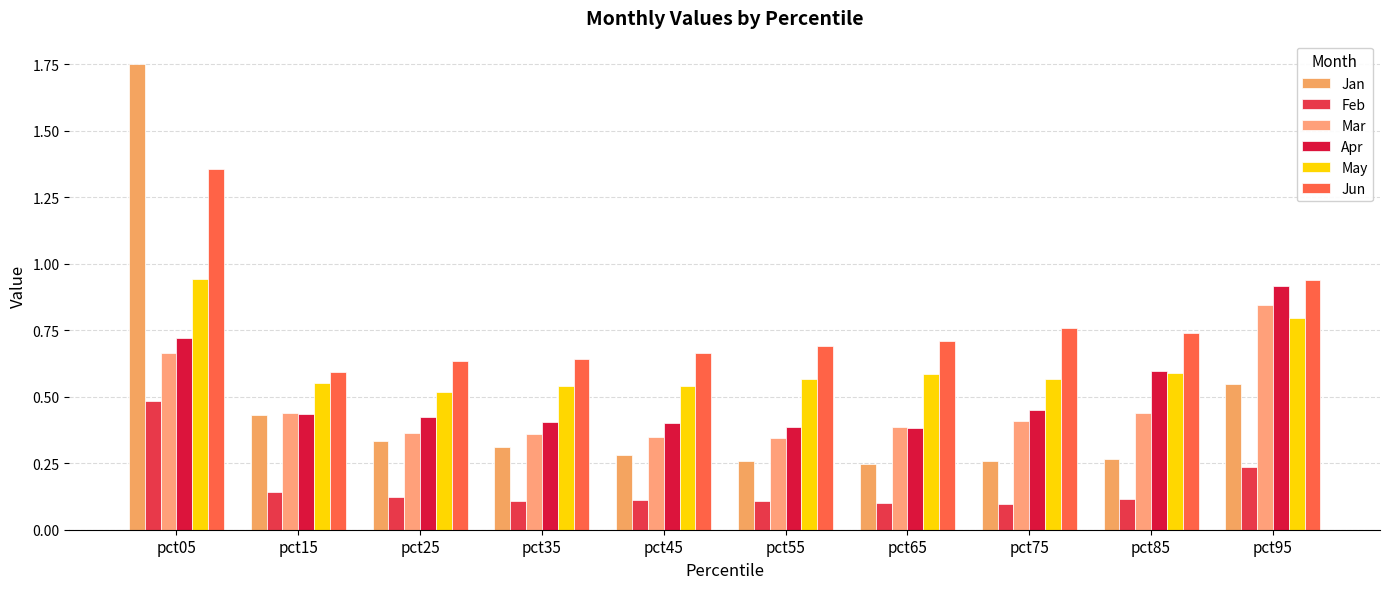

The value of Apr at pct35 is 0.4. True or false?

True